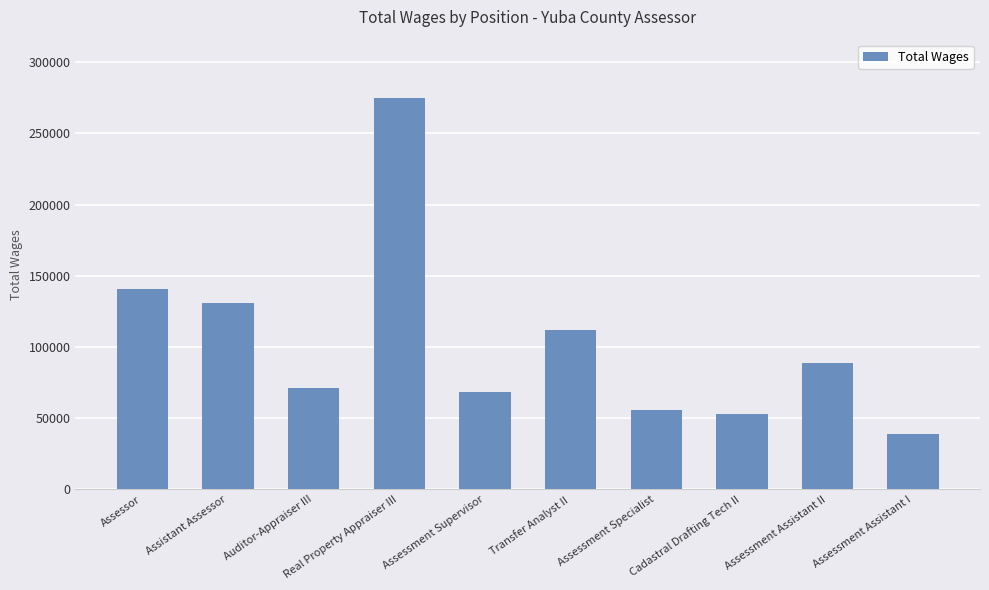

At which category does the chart reach its minimum across all series?

Assessment Assistant I